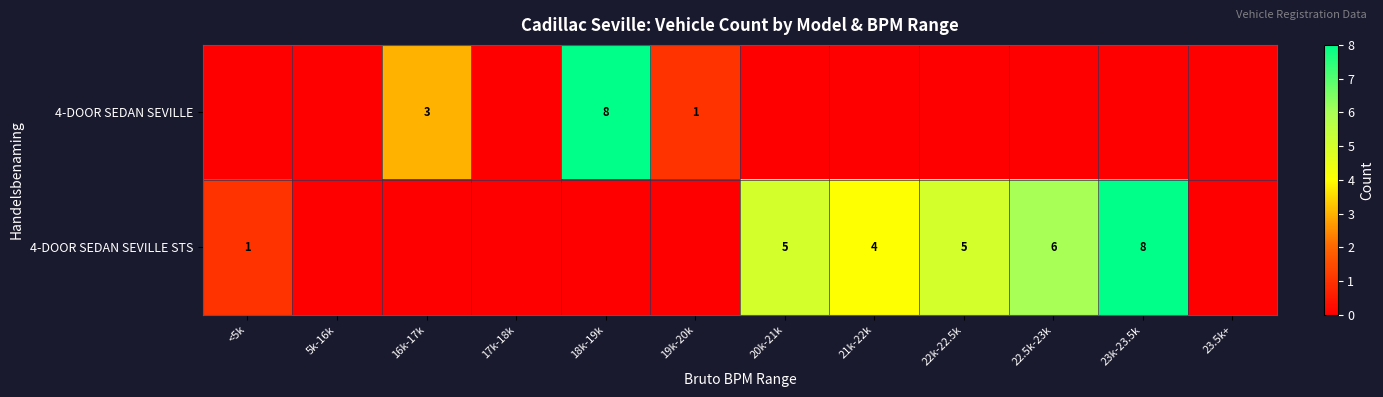

At which category is the sum across all series the highest?

18k-19k